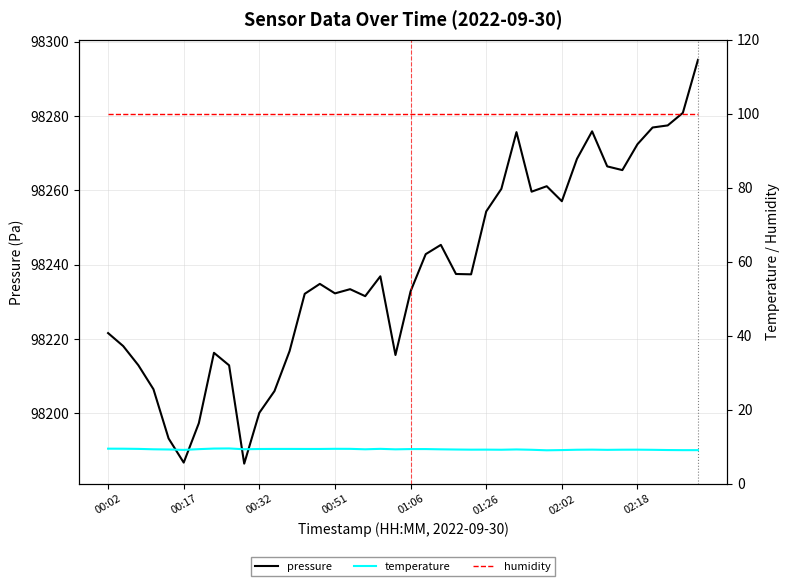

True or false: humidity and pressure cross at least once.

False